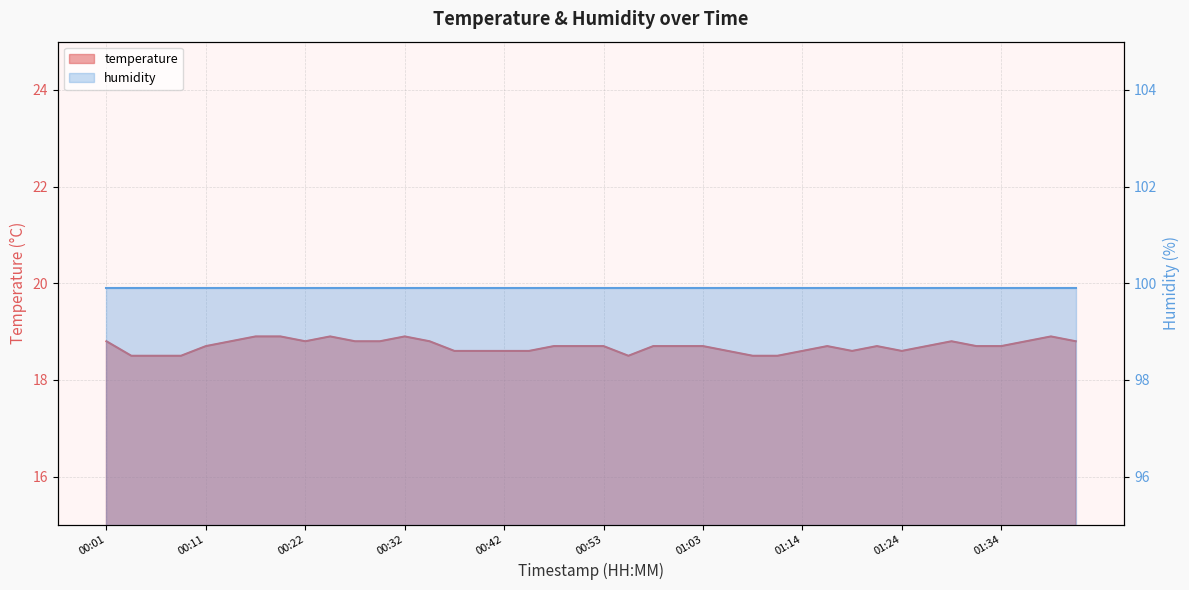

How many interior local valleys (lower than both neighbors) does the data have?

4